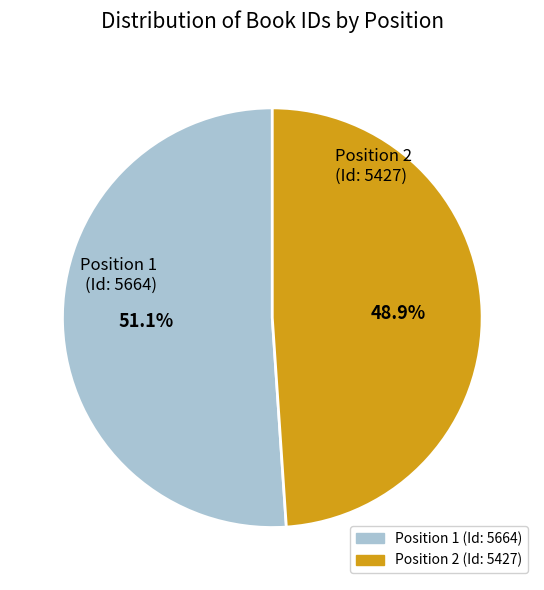

Does any single category account for the majority?

Yes